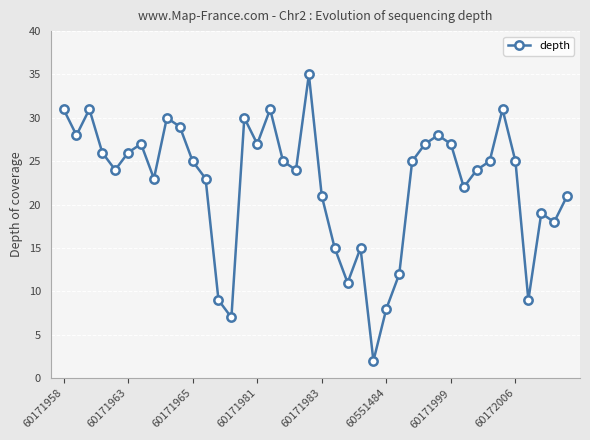

Does the chart display data point markers on the line(s)?

Yes